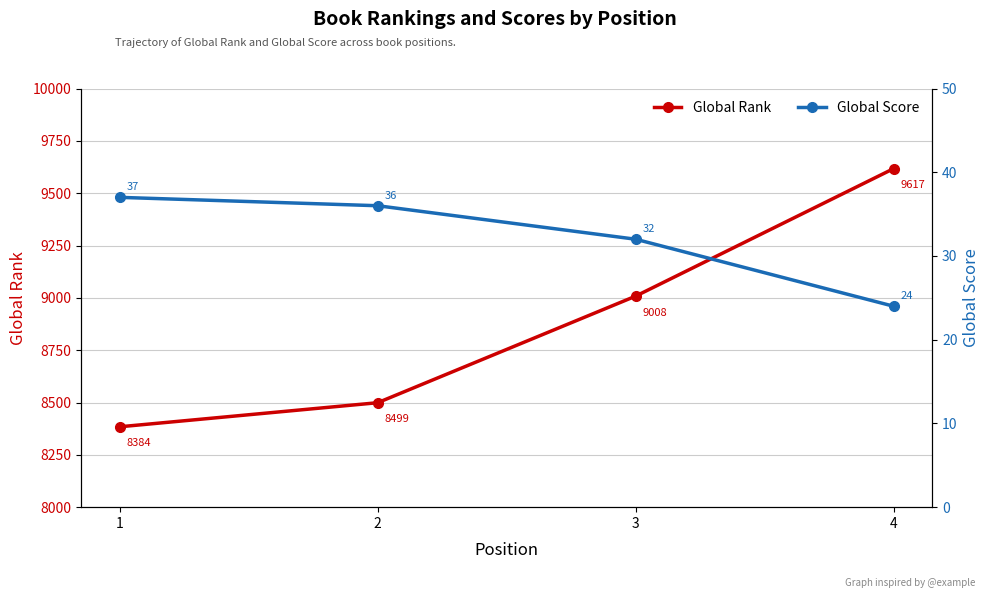

Which series has the widest spread of values?

Global Rank